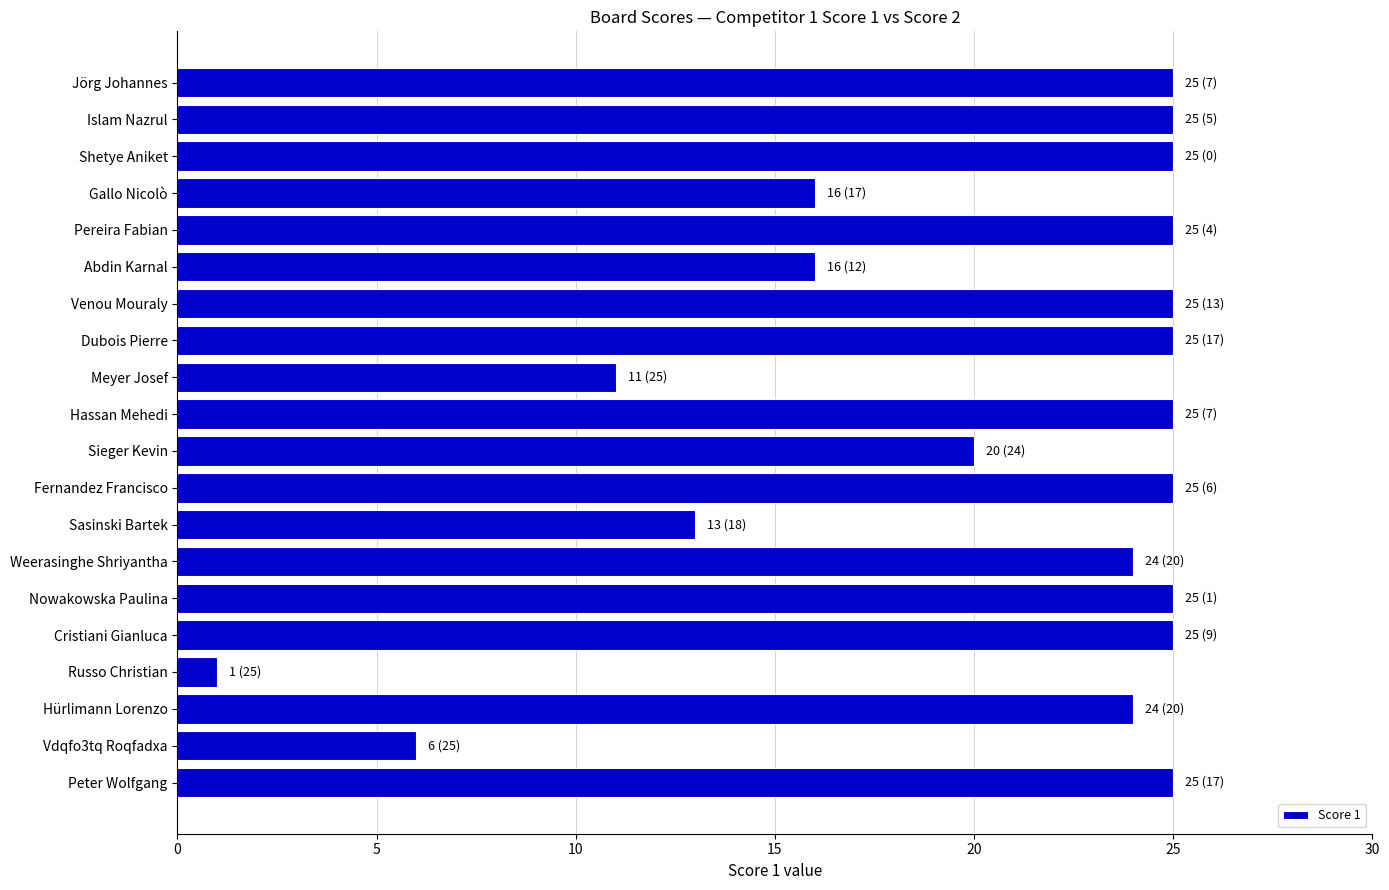

What is the maximum value shown in the chart?

25